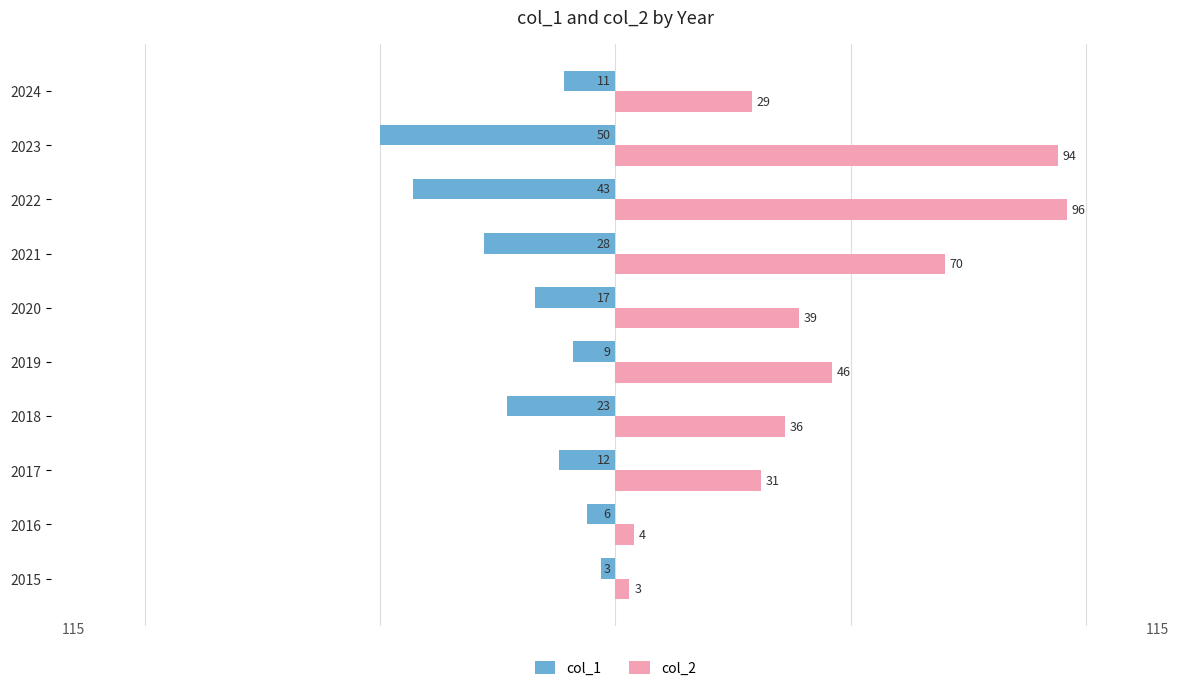

Which category has the highest value in the col_2 series?

2022